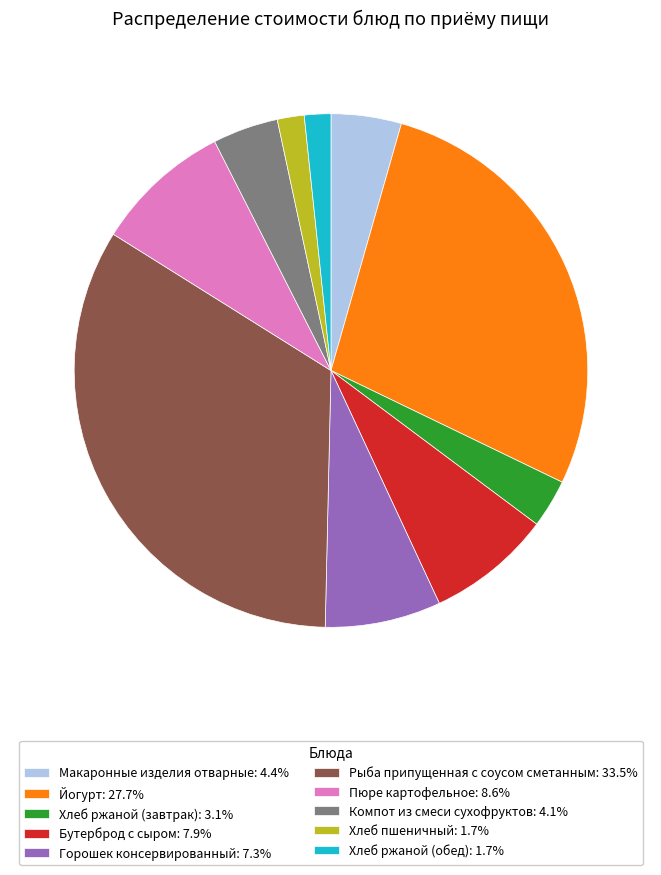

Is there any slice that represents more than half of the pie?

No